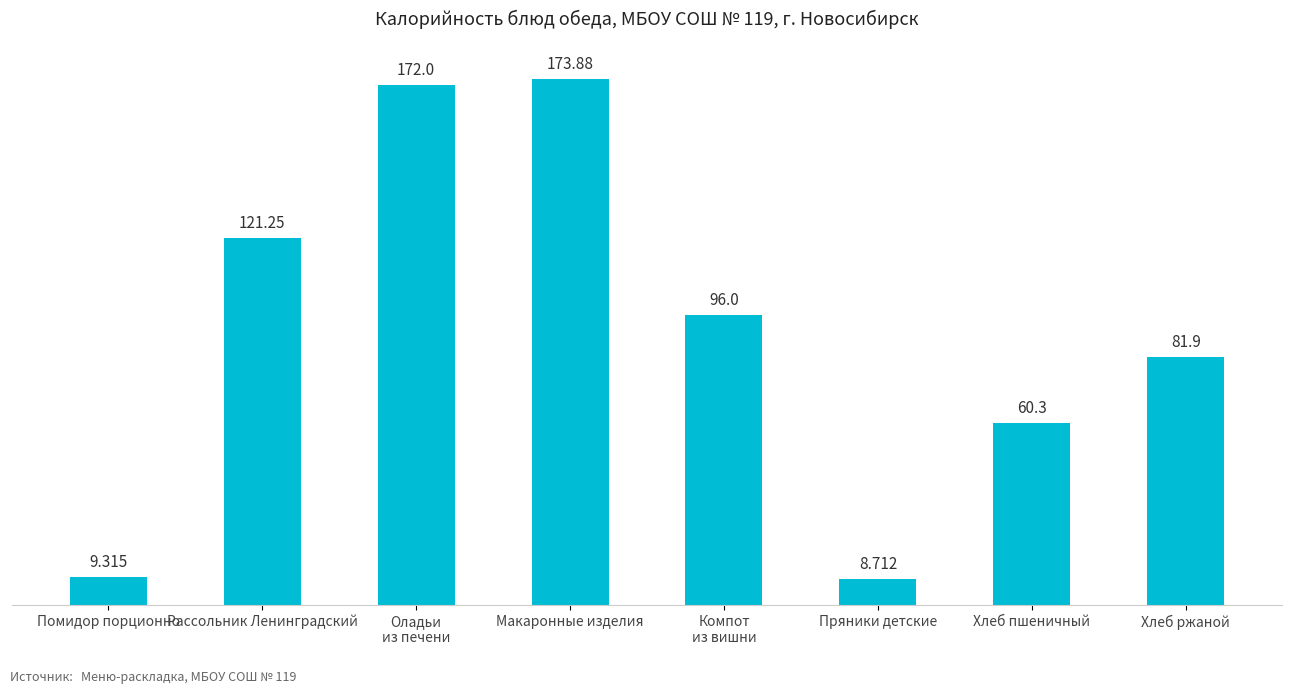

Count the number of data series in this chart.

1